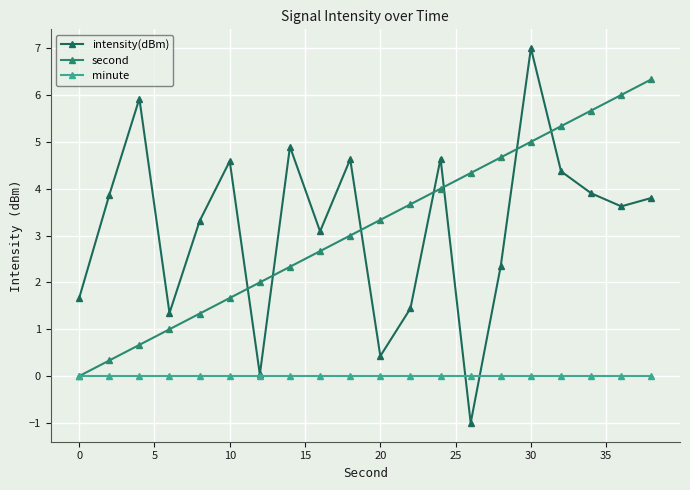

How many distinct data groups are displayed?

3